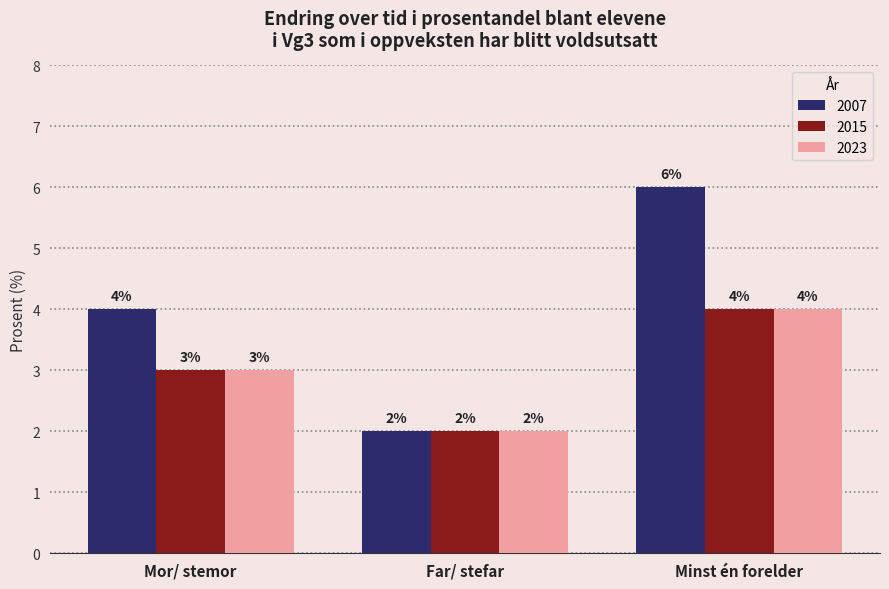

Reading left to right, list all the values displayed in this chart.

2007: Mor/ stemor=4	Far/ stefar=2	Minst én forelder=6
2015: Mor/ stemor=3	Far/ stefar=2	Minst én forelder=4
2023: Mor/ stemor=3	Far/ stefar=2	Minst én forelder=4